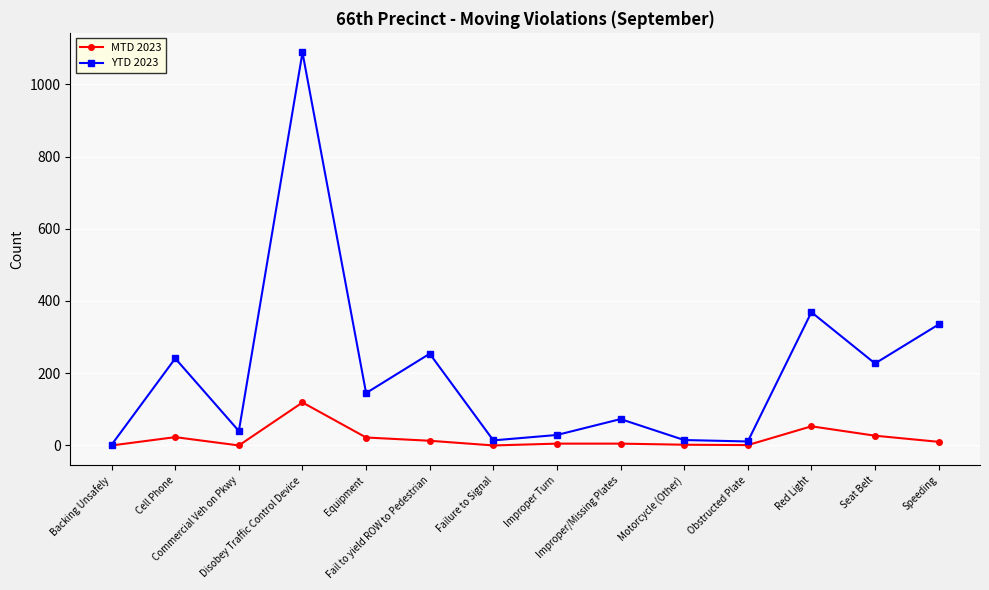

At which label is MTD 2023 closest to 59?

Red Light